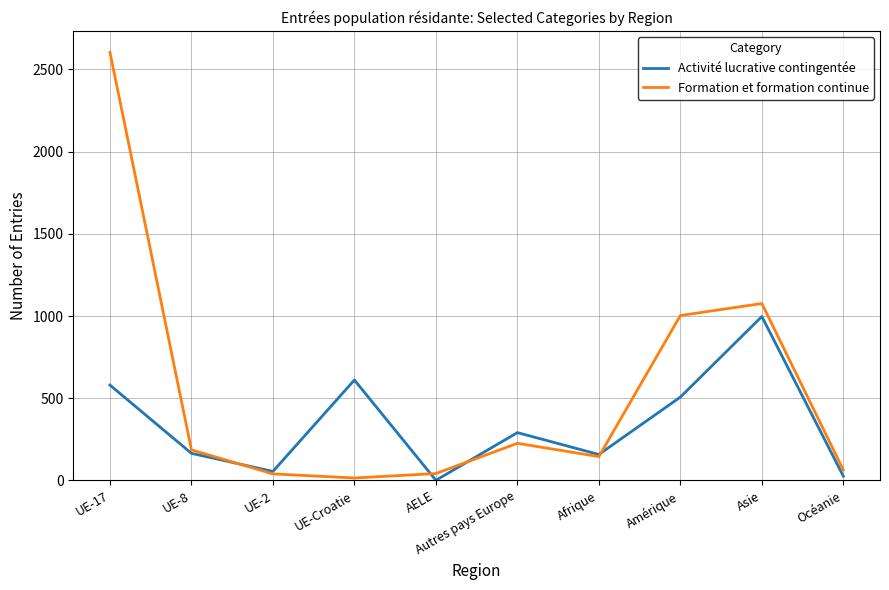

Is the value of Activité lucrative contingentée at Autres pays Europe greater than the value of Formation et formation continue at Océanie?

Yes